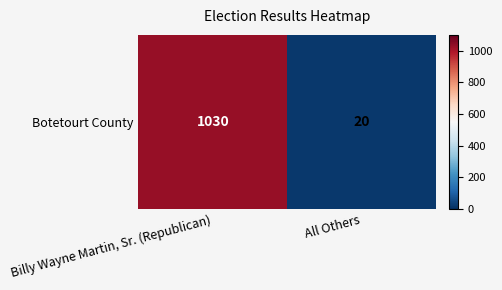

What is the sum of the values at All Others and Billy Wayne Martin, Sr. (Republican)?

1050